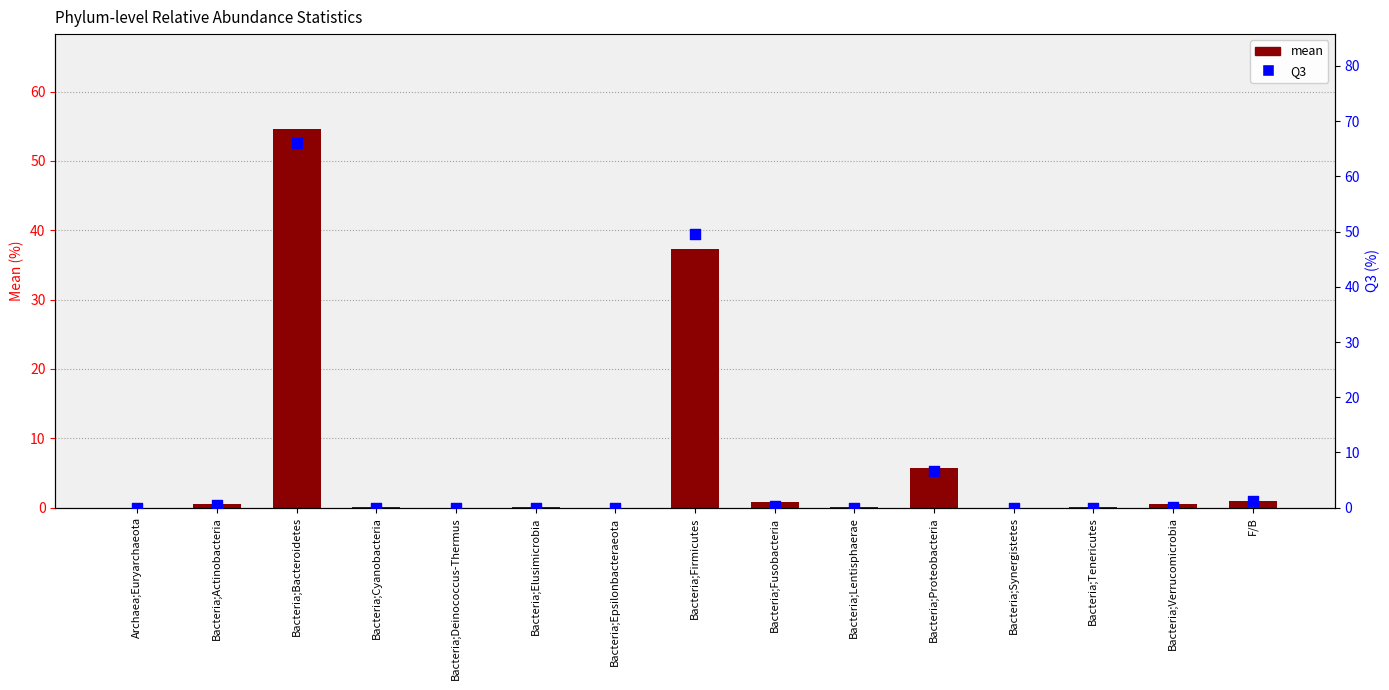

Which series has the widest spread of Y values?

Q3